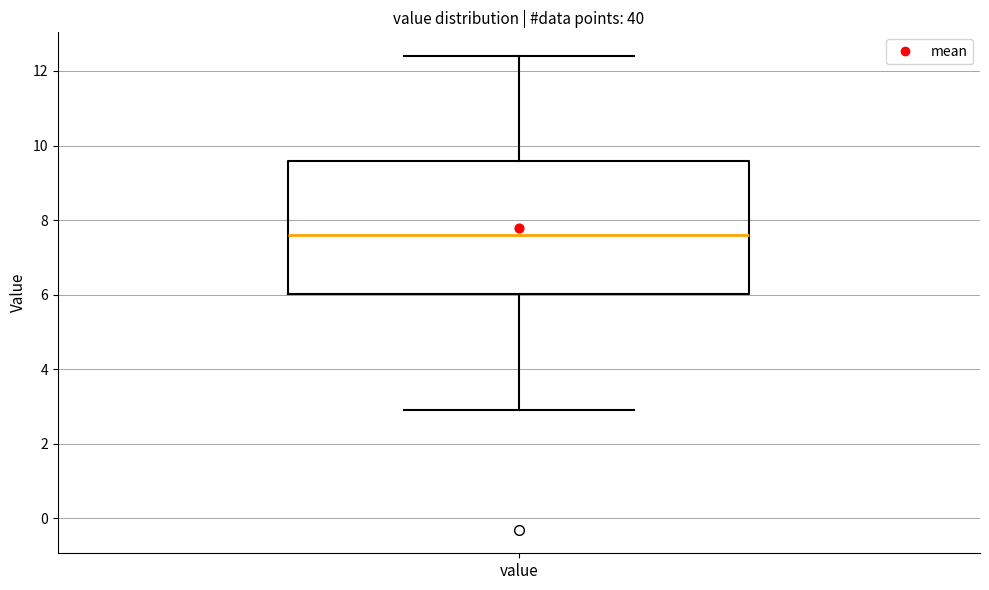

Where is the upper edge of the box for value on the y-axis? The values are not printed on the chart, so give them approximately, as read against the axis.

9.6